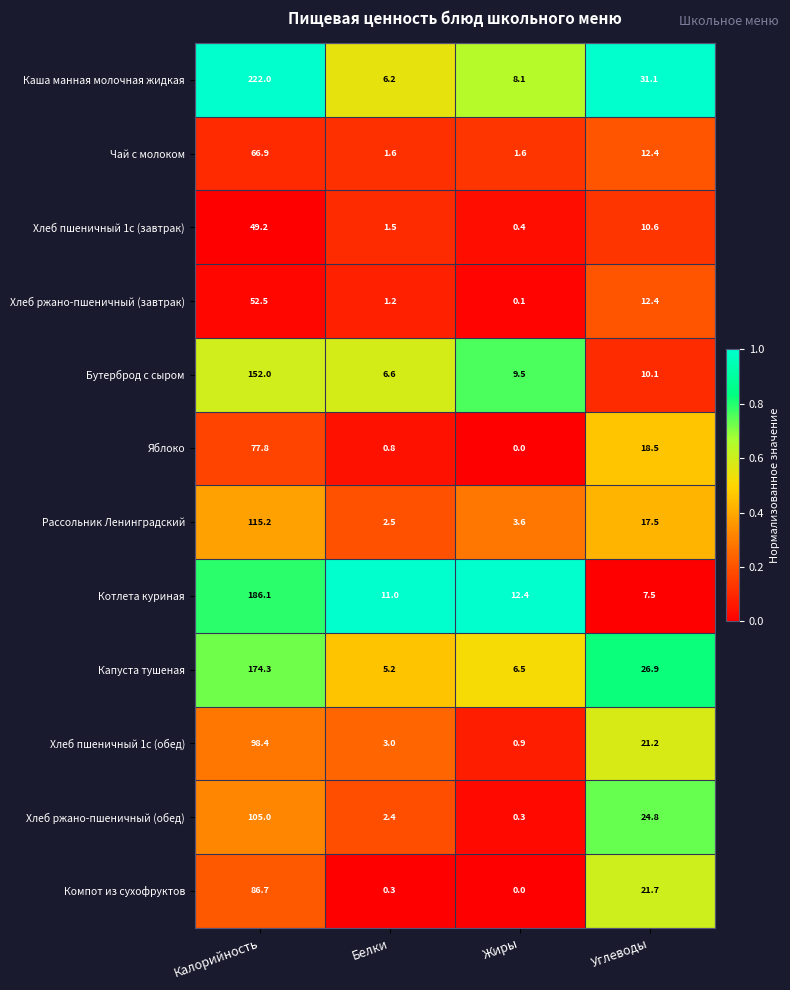

Which category has the highest value in the Хлеб ржано-пшеничный (завтрак) series?

Калорийность